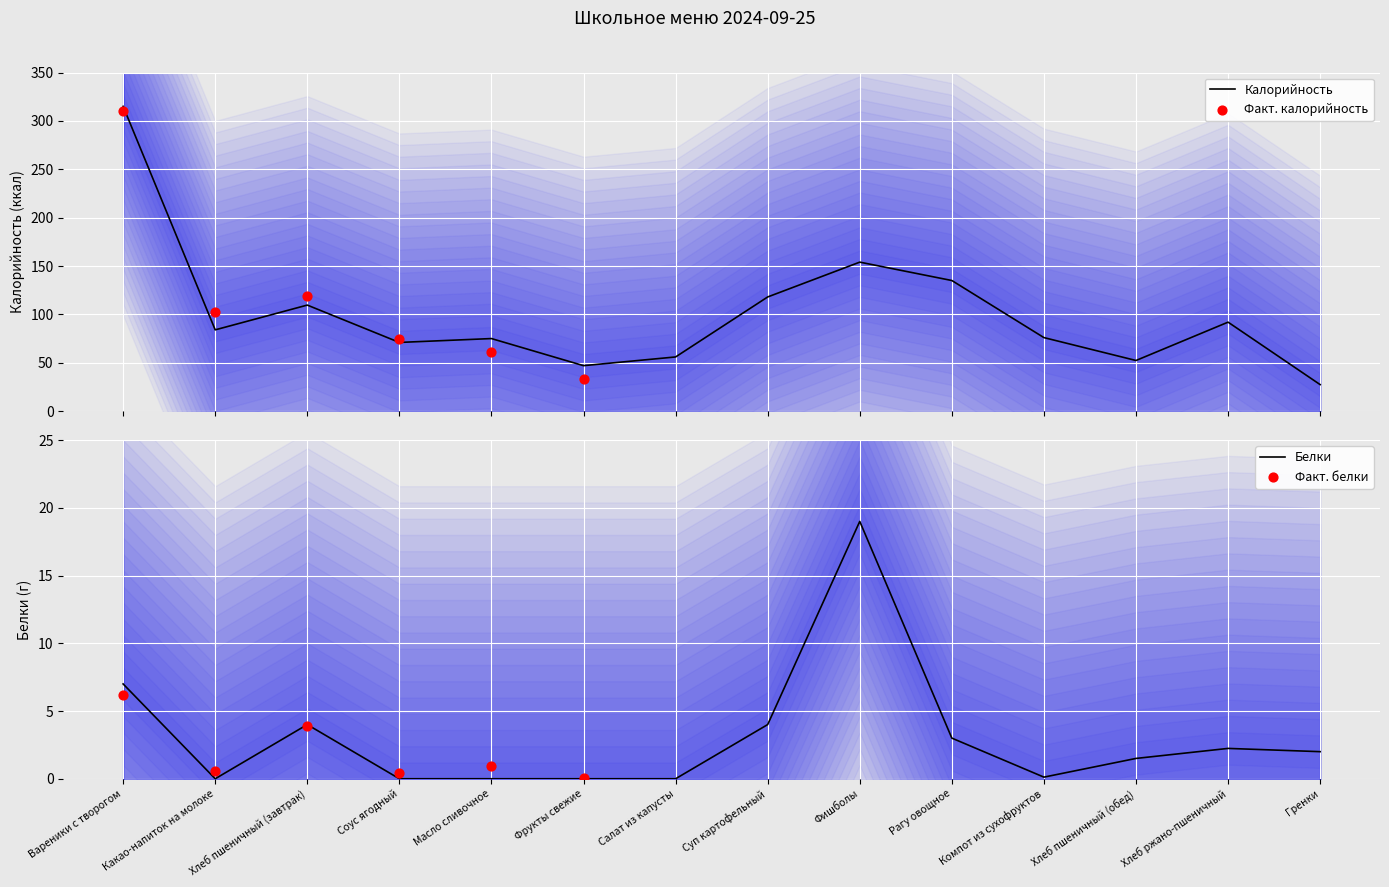

Is the value of Калорийность at Вареники с творогом greater than the value of Белки at Хлеб пшеничный (обед)?

Yes